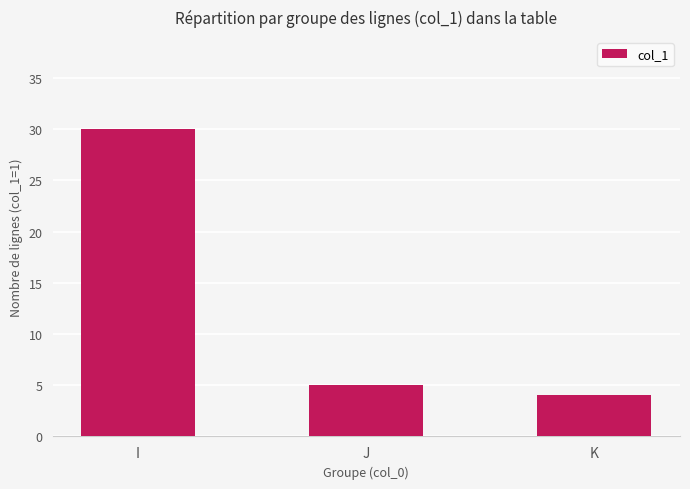

What is the difference between the values at I and K?

26